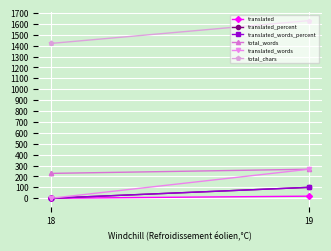

What are all the series names shown in the legend?

translated, translated_percent, translated_words_percent, total_words, translated_words, total_chars